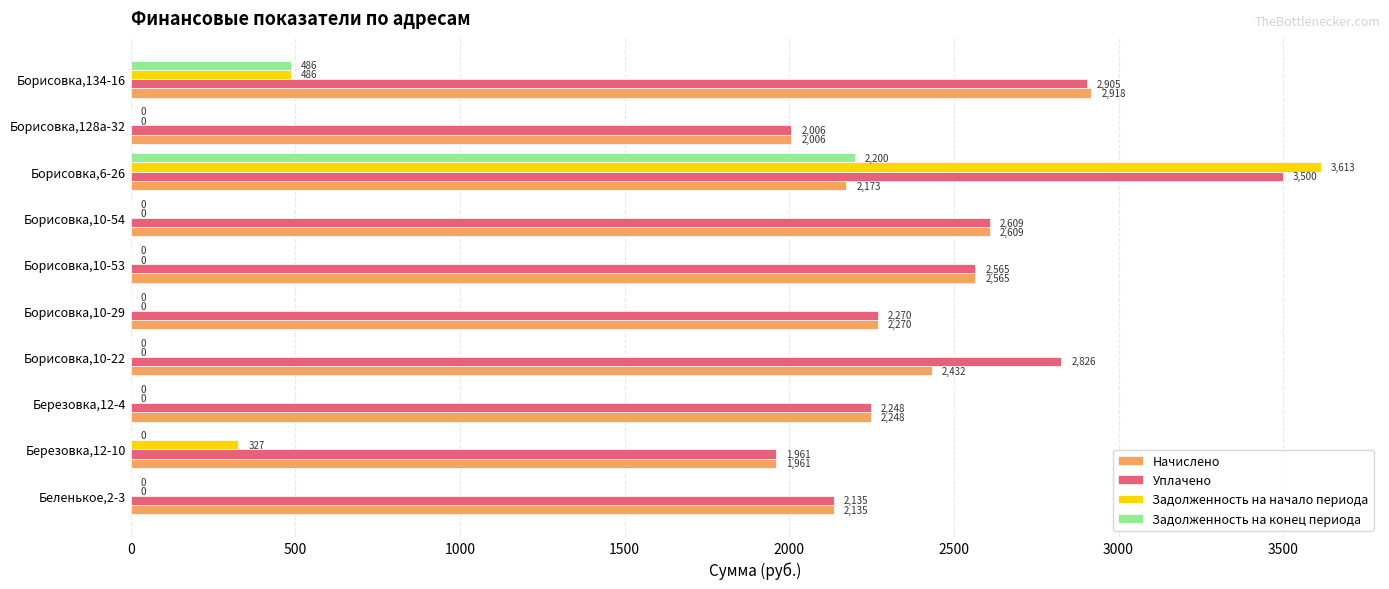

Between Борисовка,10-22 and Борисовка,10-29, which series saw the biggest shift?

Уплачено